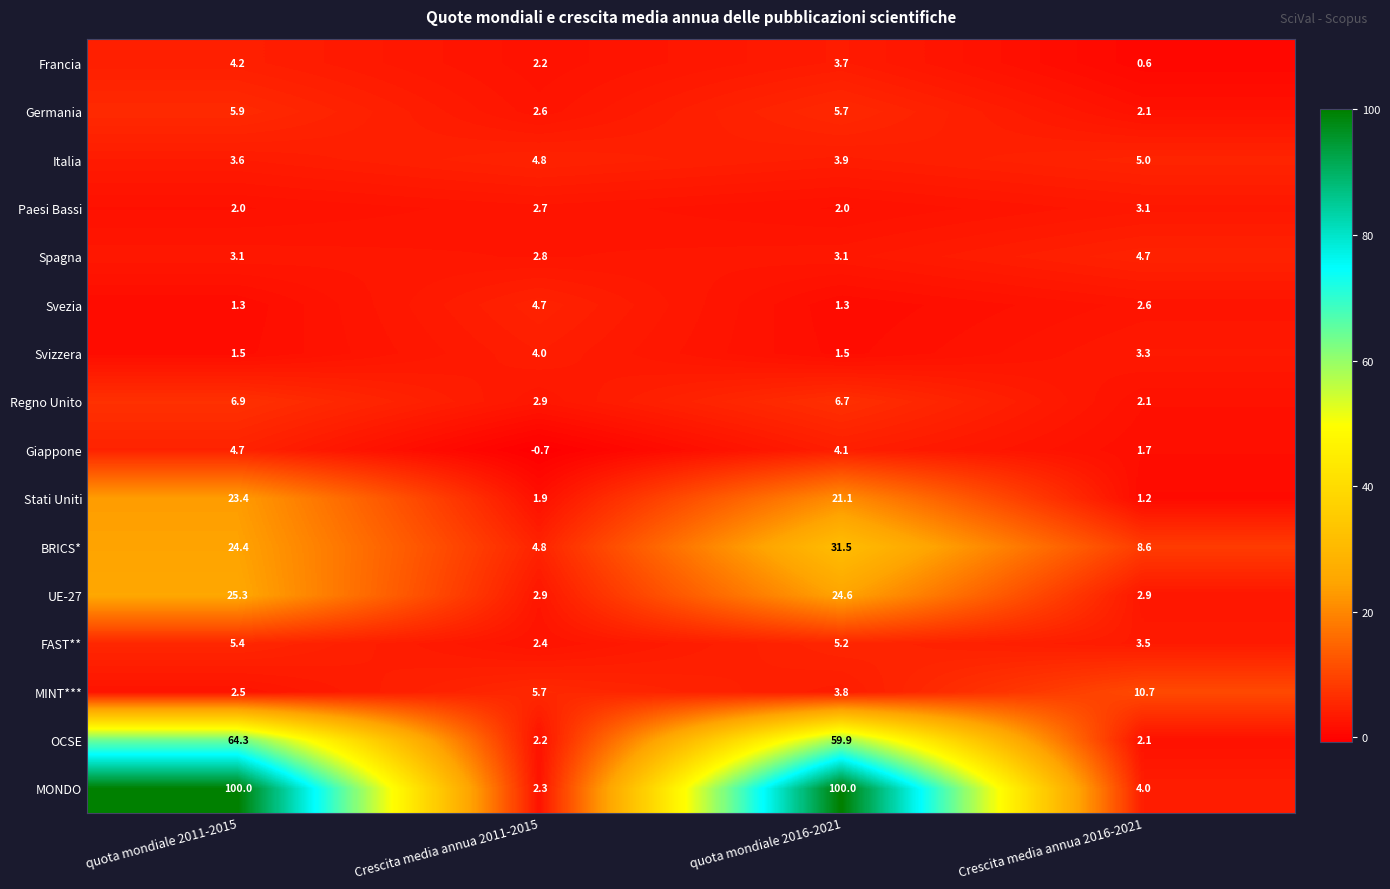

Count the number of data series in this chart.

16